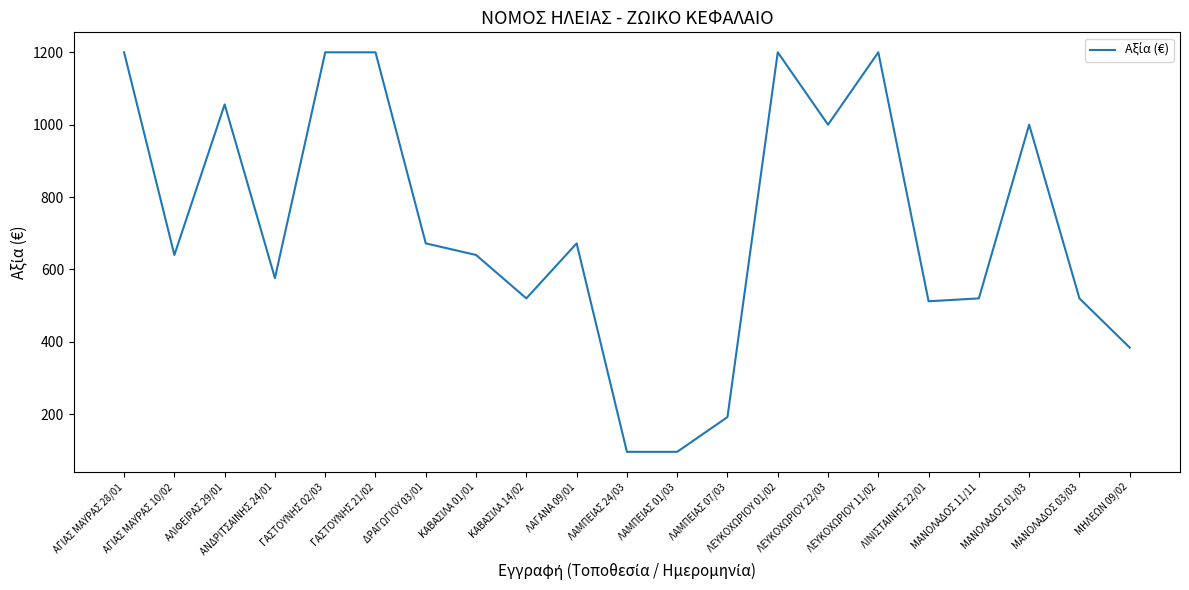

What is the greatest value displayed?

1200